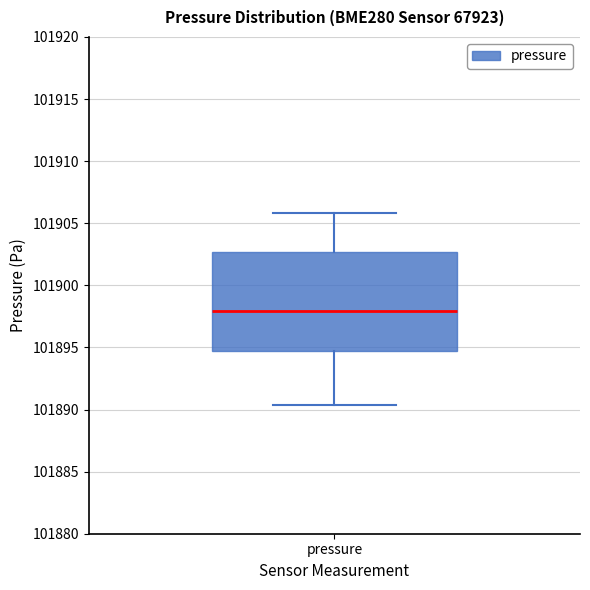

Transcribe this box plot: give where the median line is, the range the box spans, and where the two whiskers end, as read against the y-axis. The values are not printed on the chart, so give them approximately, as read against the axis.

median 101898.0, box 101894.5 to 101902.5, whiskers 101890.5 to 101906.0